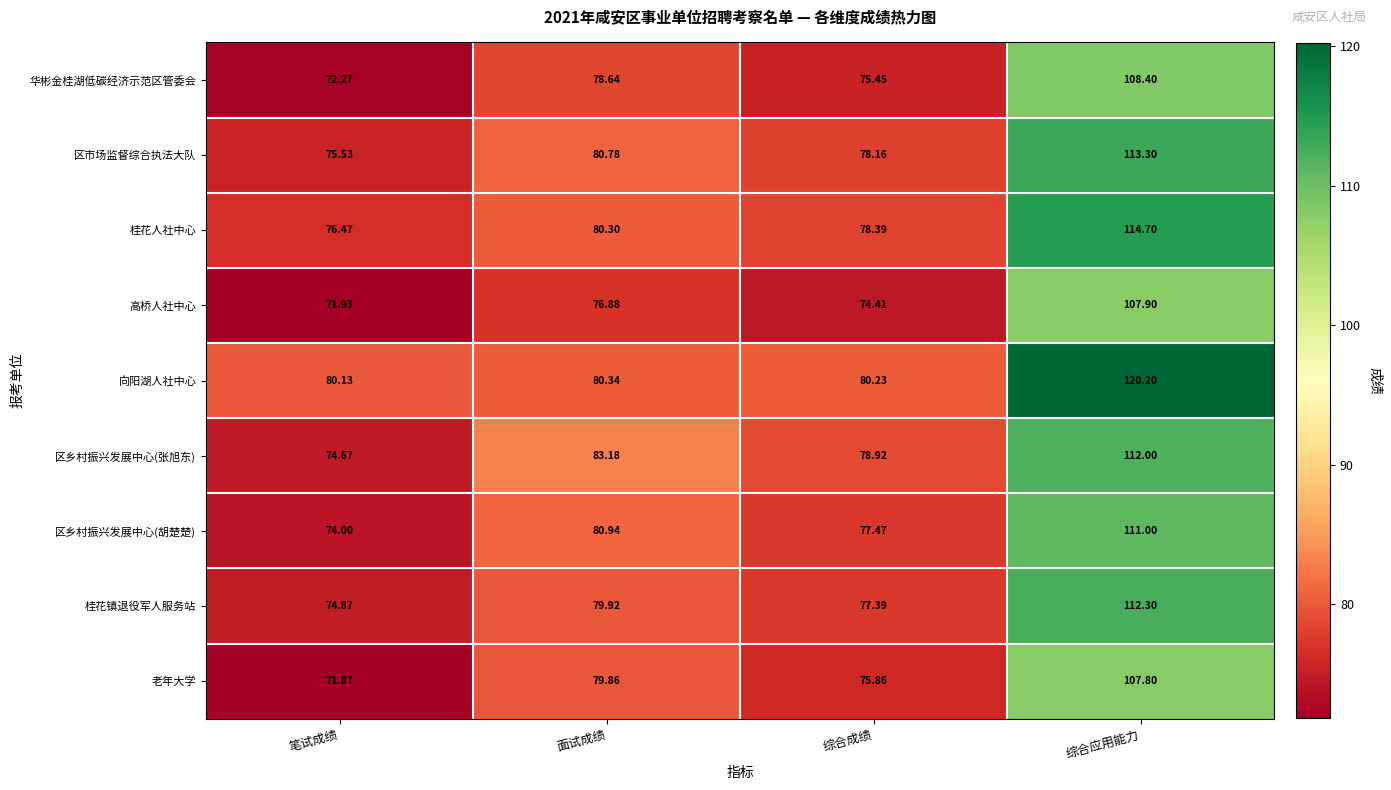

How many values in the 华彬金桂湖低碳经济示范区管委会 series are below 78?

2